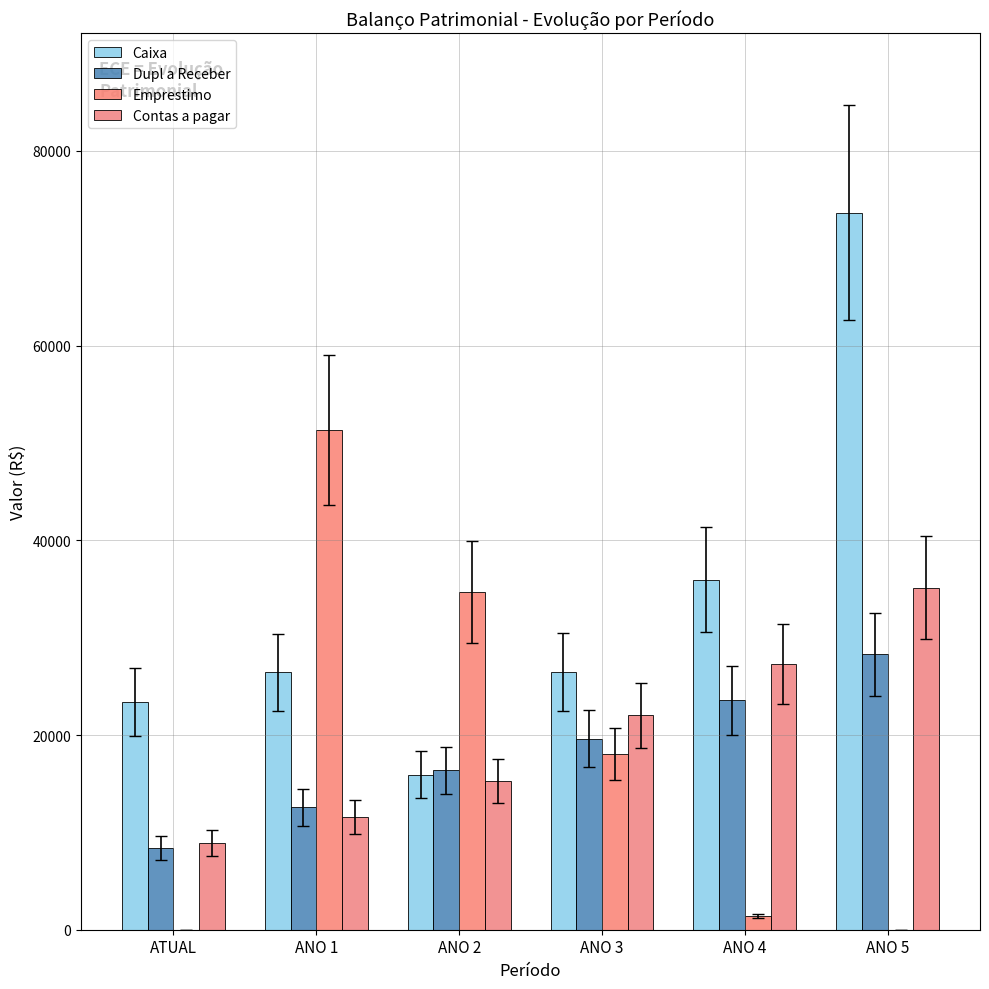

What is the total value across all series at ATUAL?

40686.1